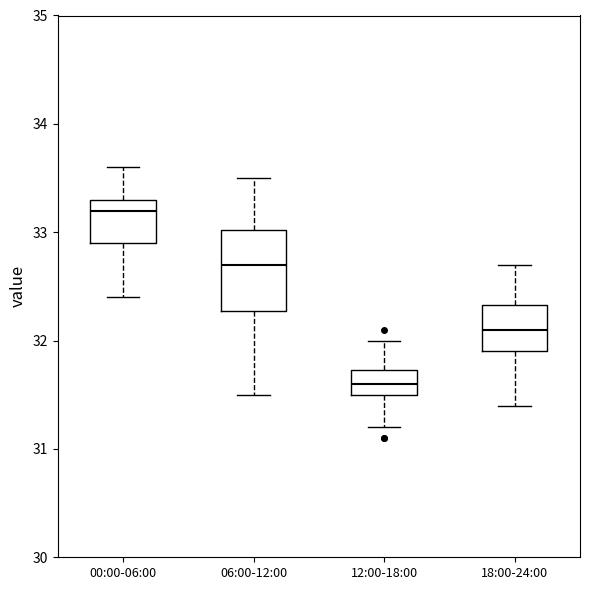

Which box has the lowest median line?

12:00-18:00